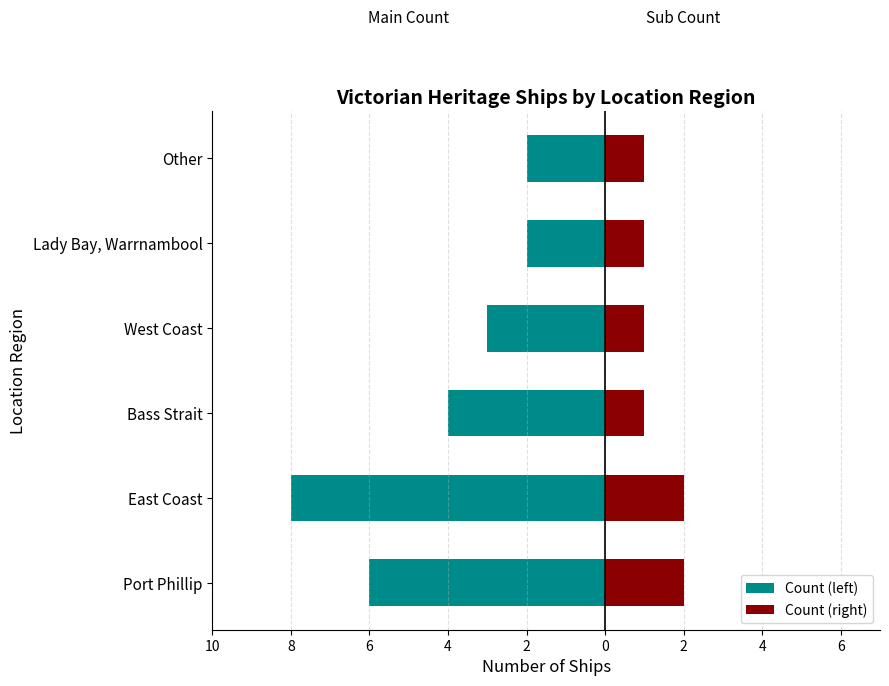

True or false: Count (right) has a value of 2 at Bass Strait.

False